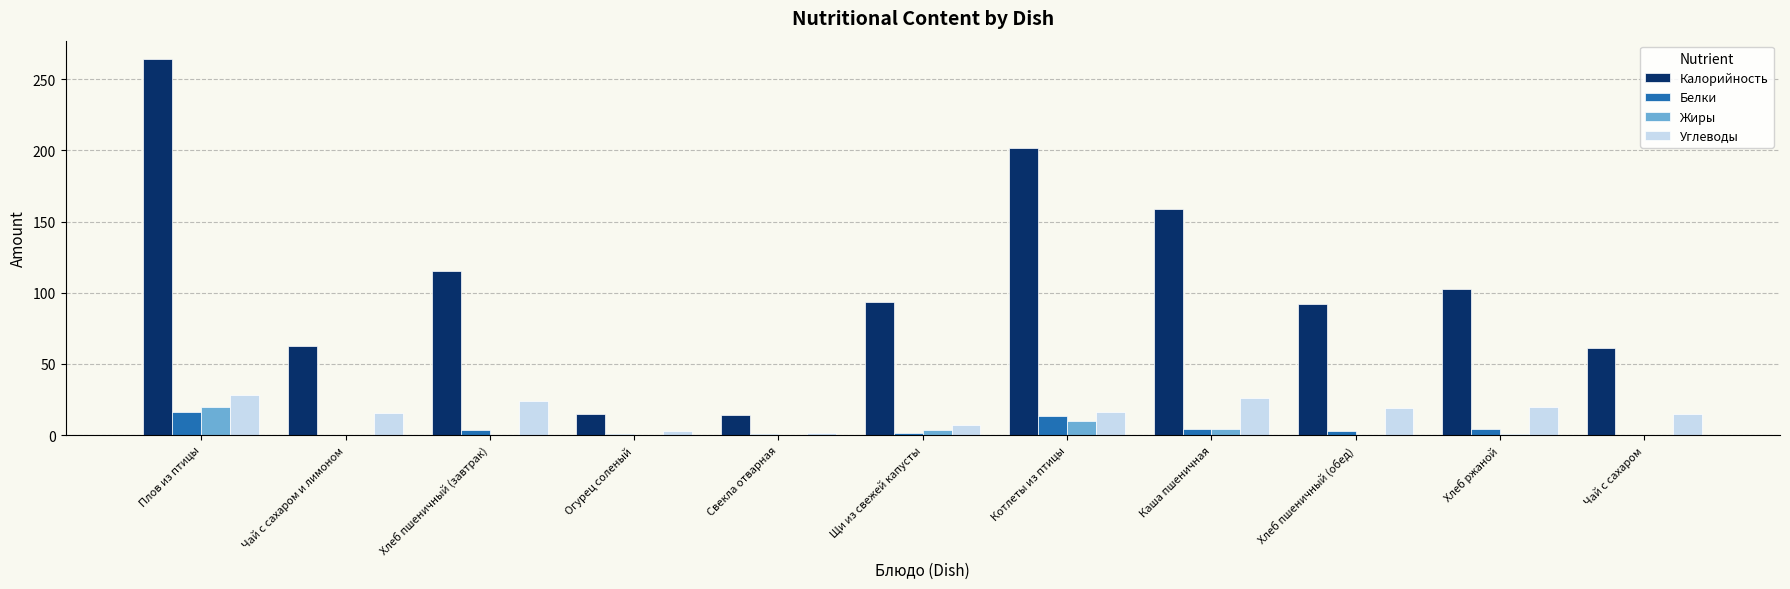

Is it true that Жиры equals 32.4 at Плов из птицы?

False